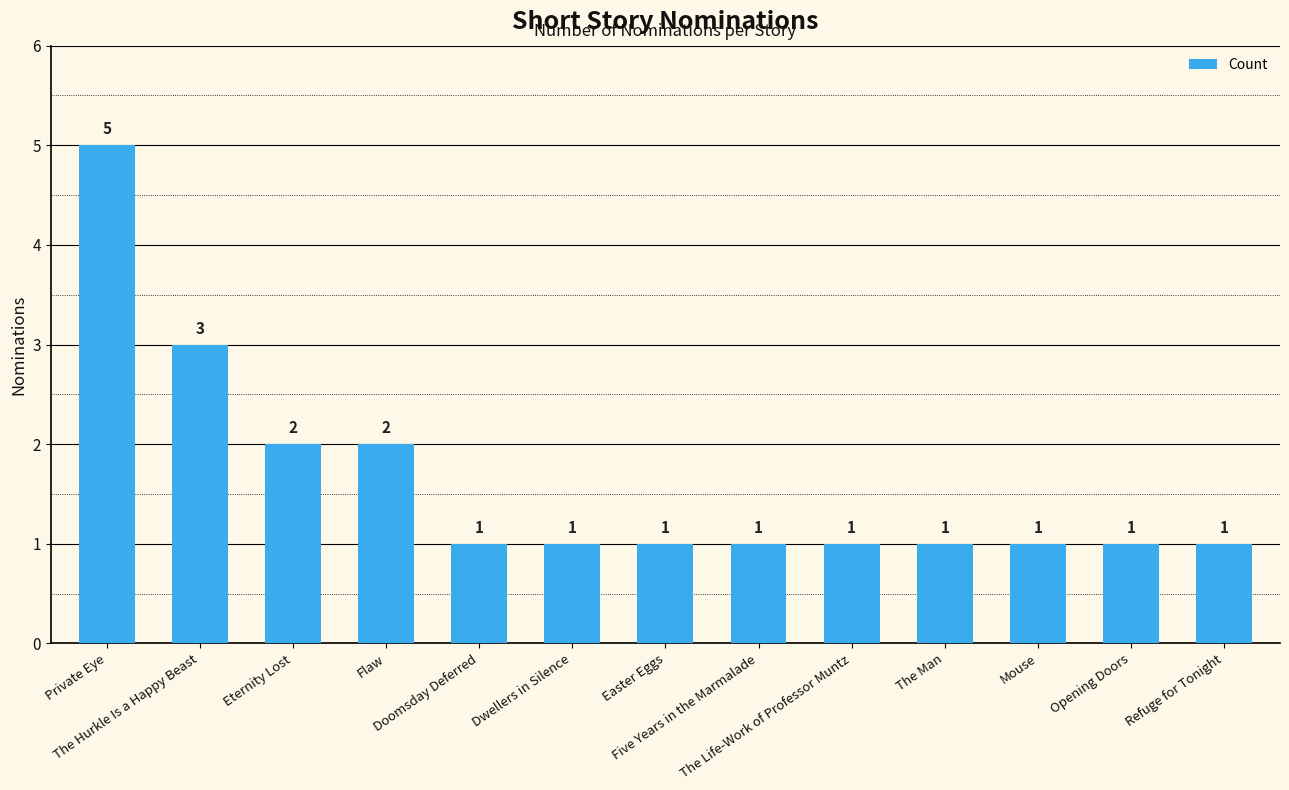

What is the ratio of the value at The Hurkle Is a Happy Beast to the value at Dwellers in Silence?

3.0